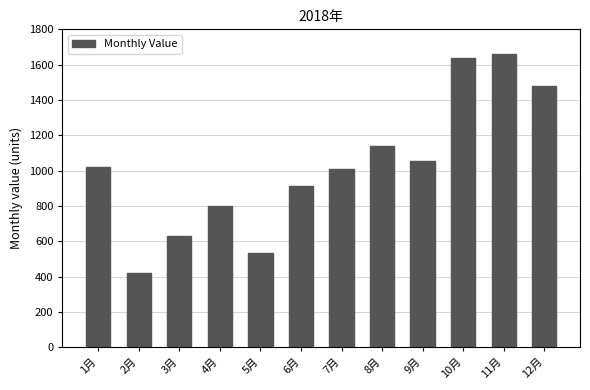

True or false: the data shows 1566.7 at 9月.

False